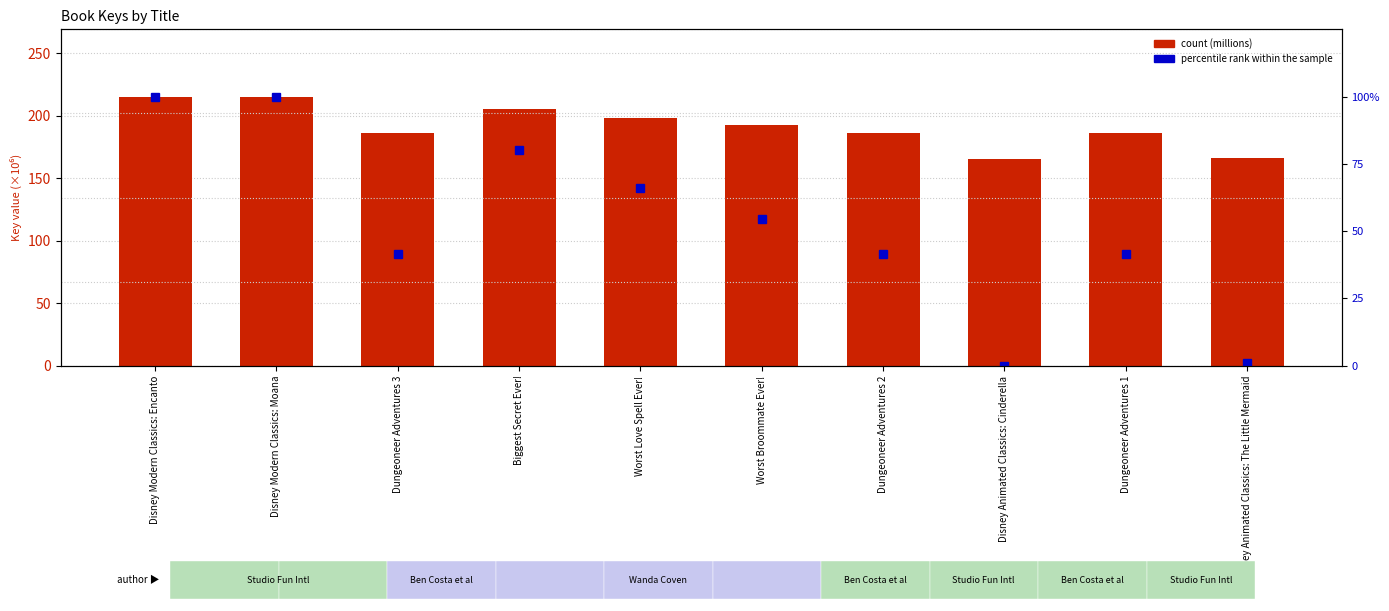

Count the number of data series in this chart.

2